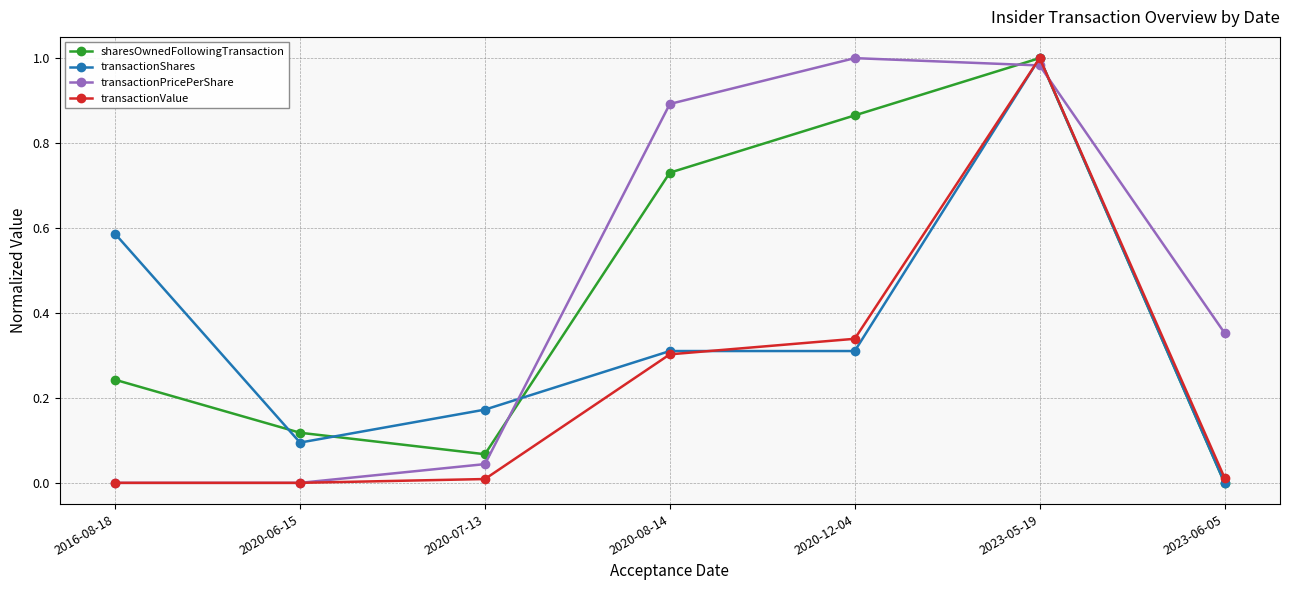

Does the chart display data point markers on the line(s)?

Yes